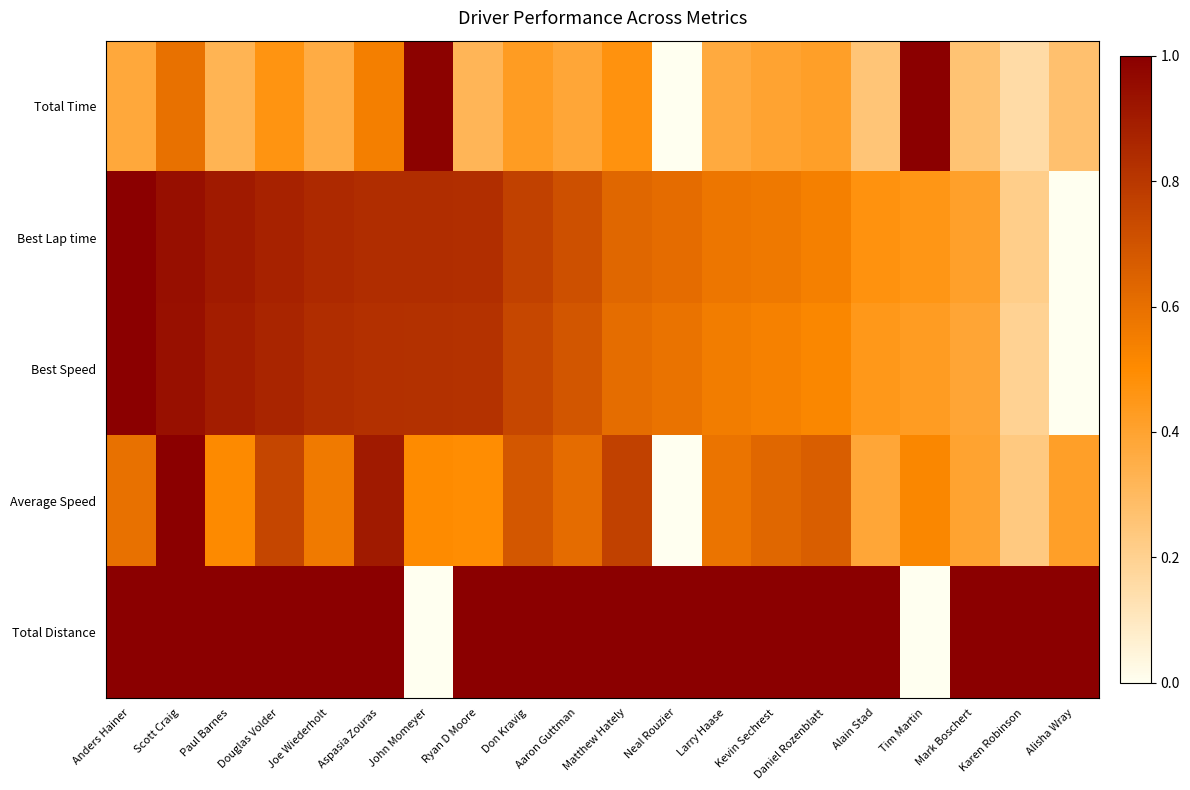

Which has a higher value, Aspasia Zouras or Matthew Hately?

Aspasia Zouras